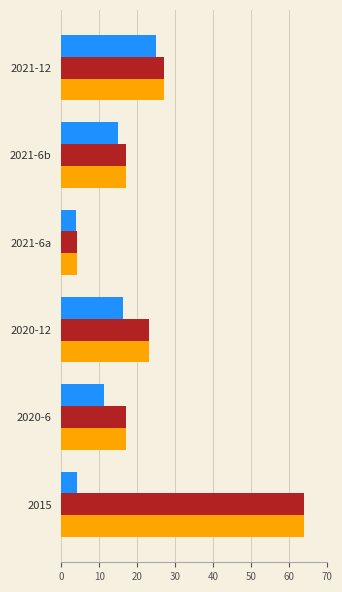

At which category is the sum across all series the highest?

2015